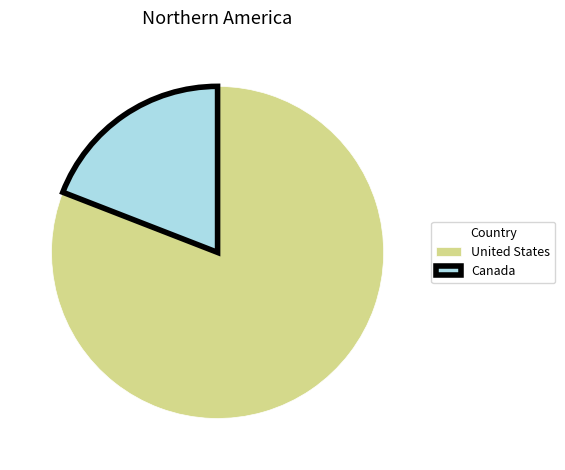

Which category accounts for the majority?

United States